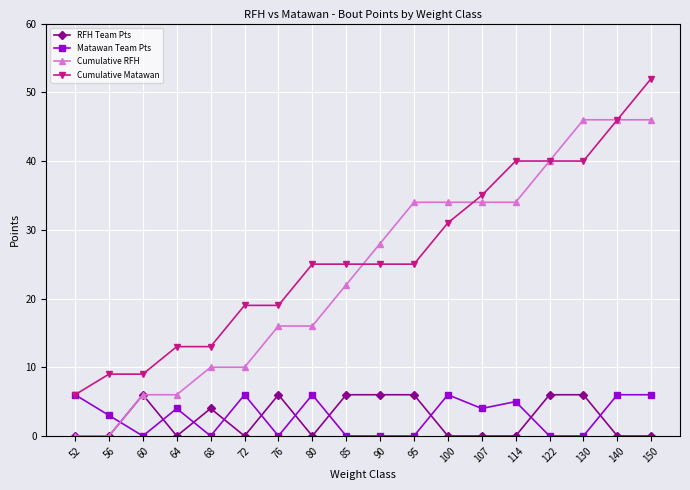

Count the Matawan Team Pts values in the range 0 to 6.

18